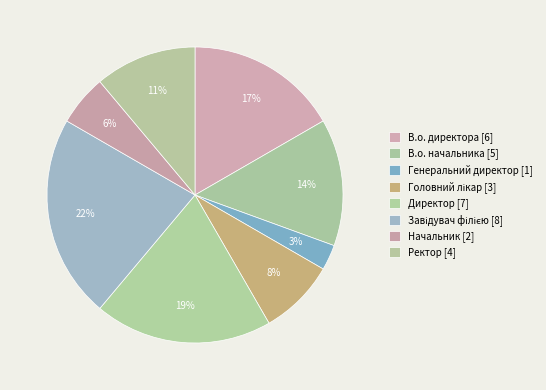

Rank the categories by value from lowest to highest.

Генеральний директор, Начальник, Головний лікар, Ректор, В.о. начальника, В.о. директора, Директор, Завідувач філією